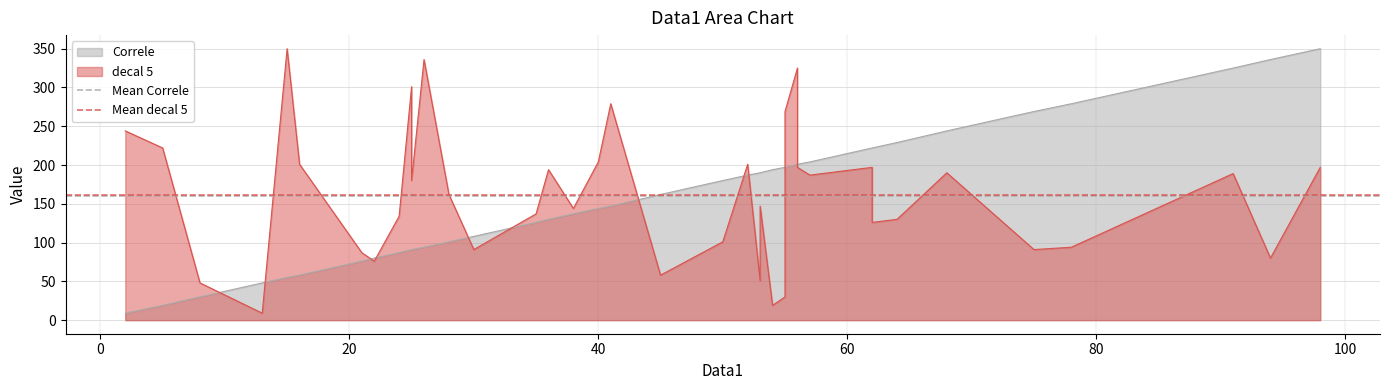

What is the value of the Mean Correle point at the 1st from the left?

160.2